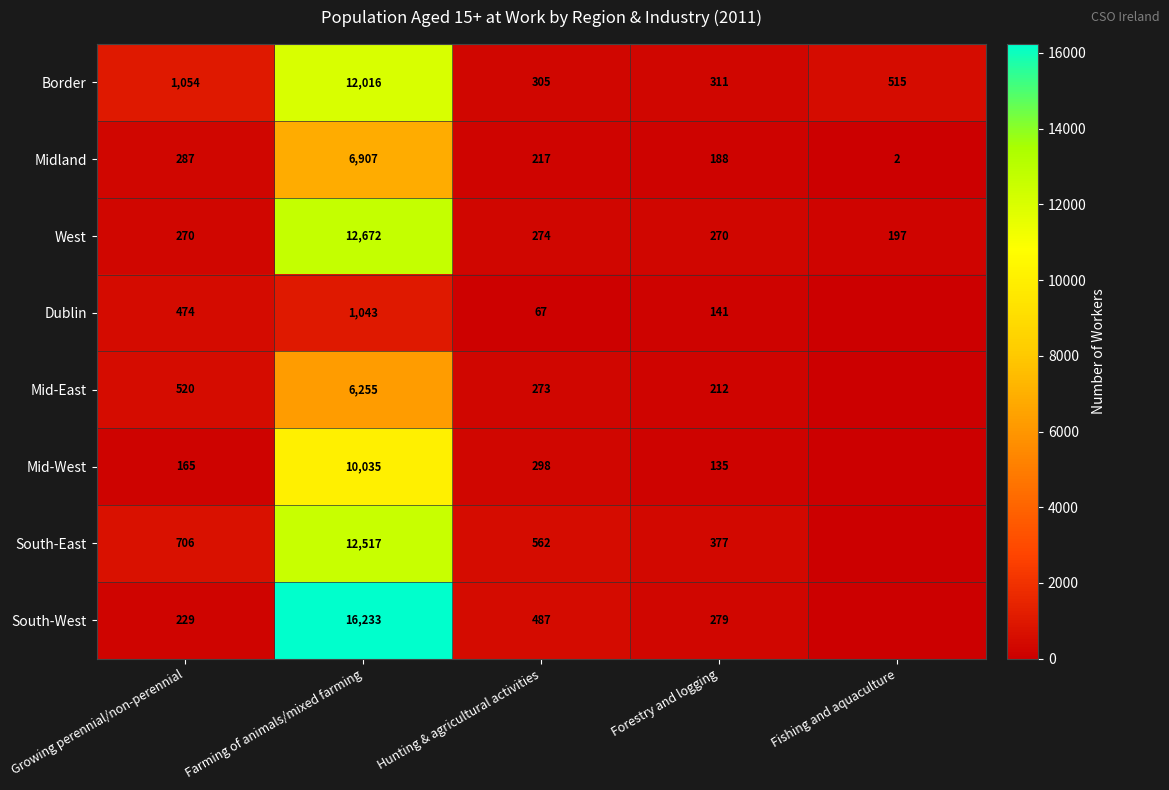

At which label is Midland closest to 3454?

Growing perennial/non-perennial